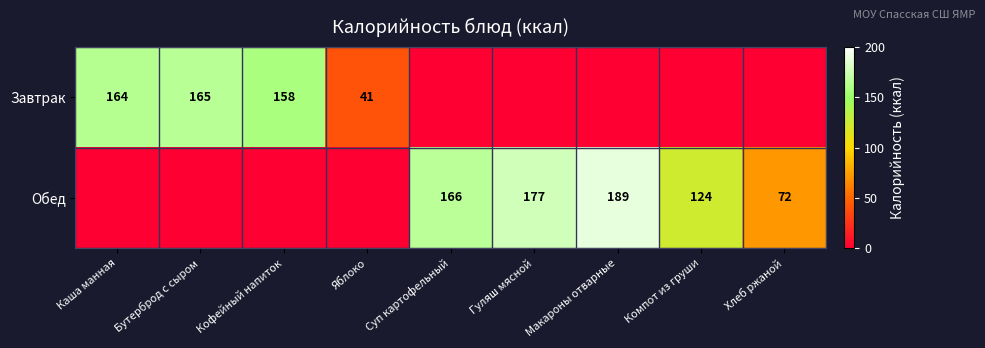

True or false: Обед has a value of 253 at Суп картофельный.

False